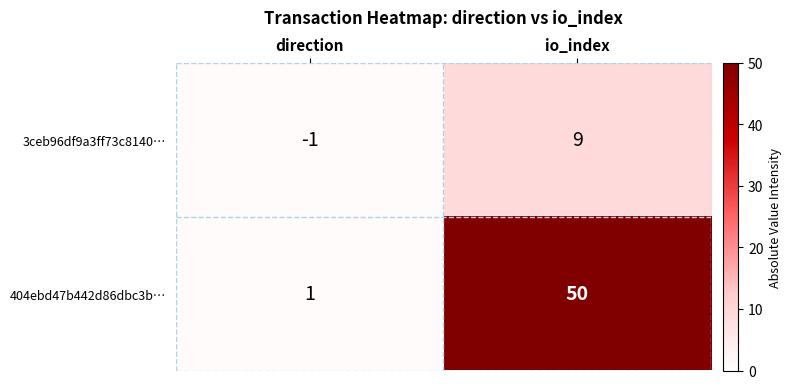

What is the sum of all 3ceb96df9a3ff73c8140… values?

8